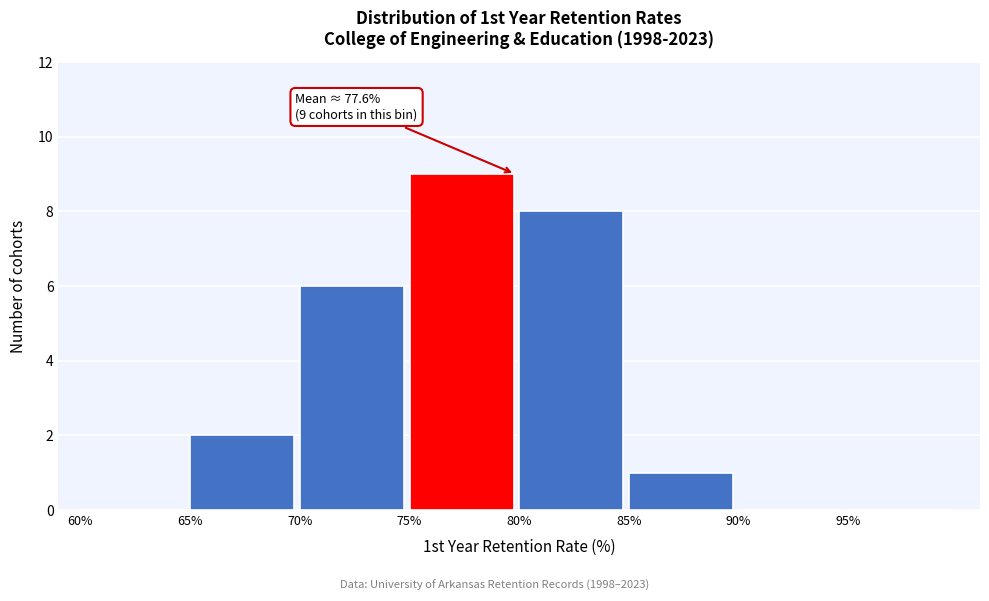

Over which range of the x-axis is the bar tallest?

75 to 80